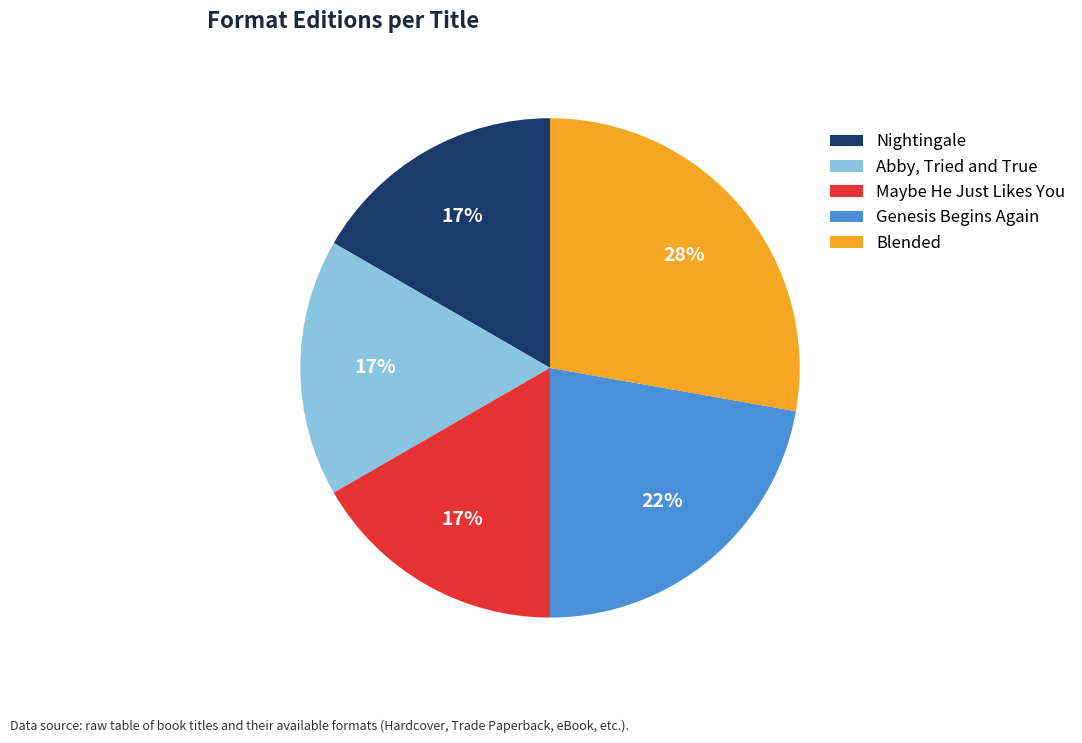

Does Nightingale account for over 50% of the chart?

No